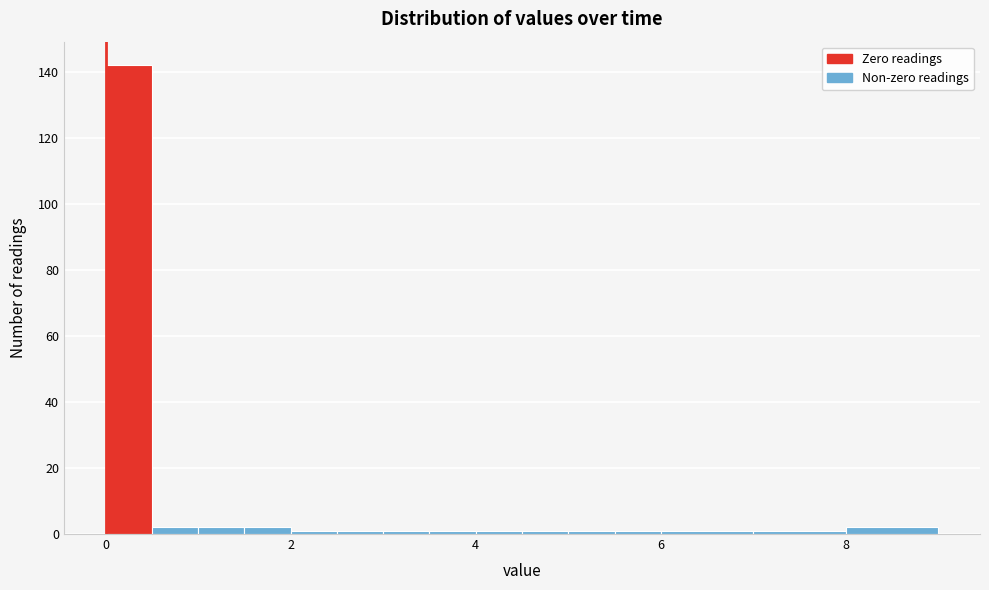

Around what value on the x-axis is the tallest bar? Give the approximate position of its centre, as read against the axis.

0.2